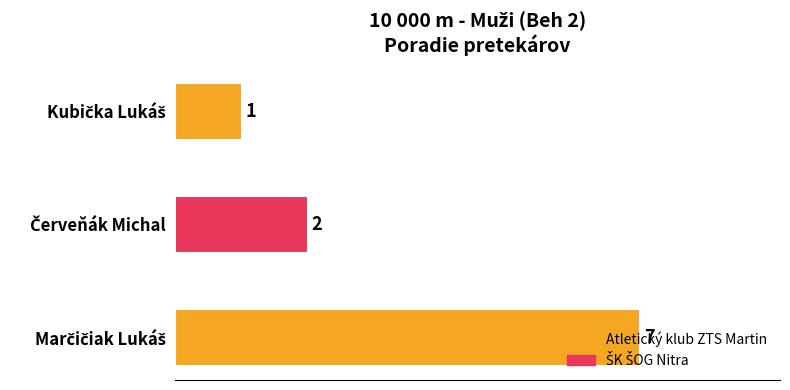

What is the maximum value shown in the chart?

7